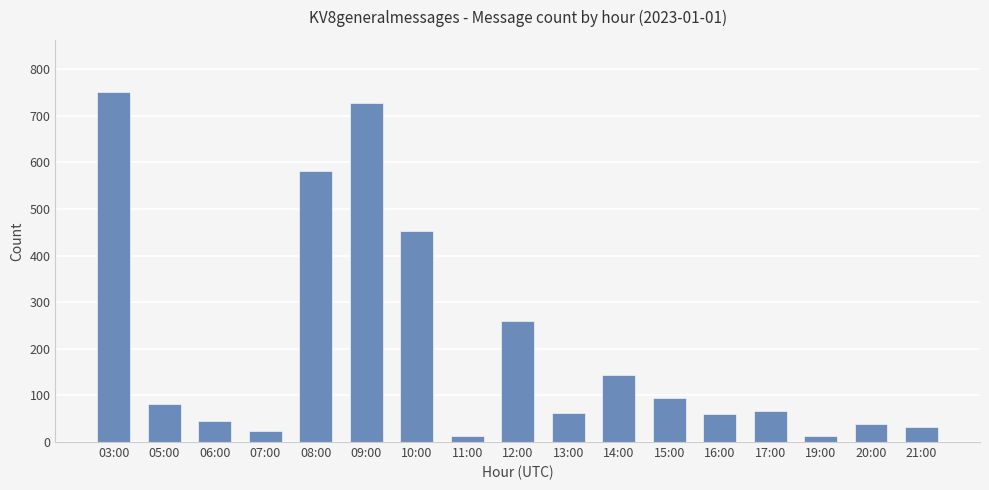

At which label is the value closest to 381?

10:00